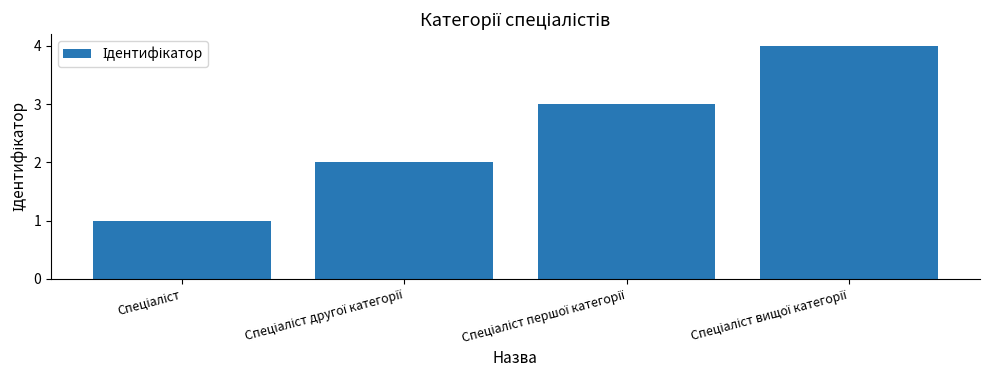

What is the sum of all values?

10